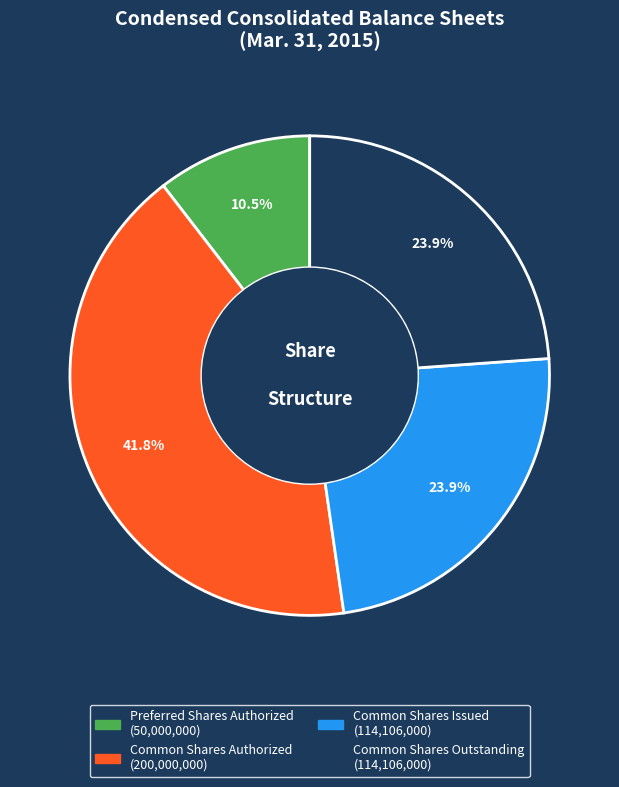

What percentage is NOT represented by Common Shares Outstanding?

76.1%